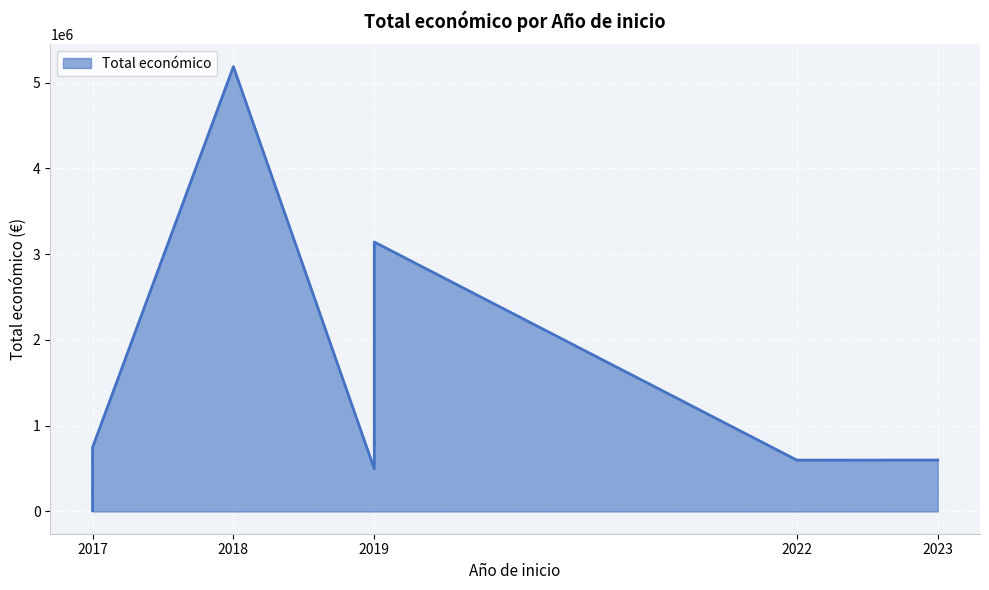

List the labels in order of value, largest first.

2018, 2019, 2017, 2023, 2022, 2019, 2017